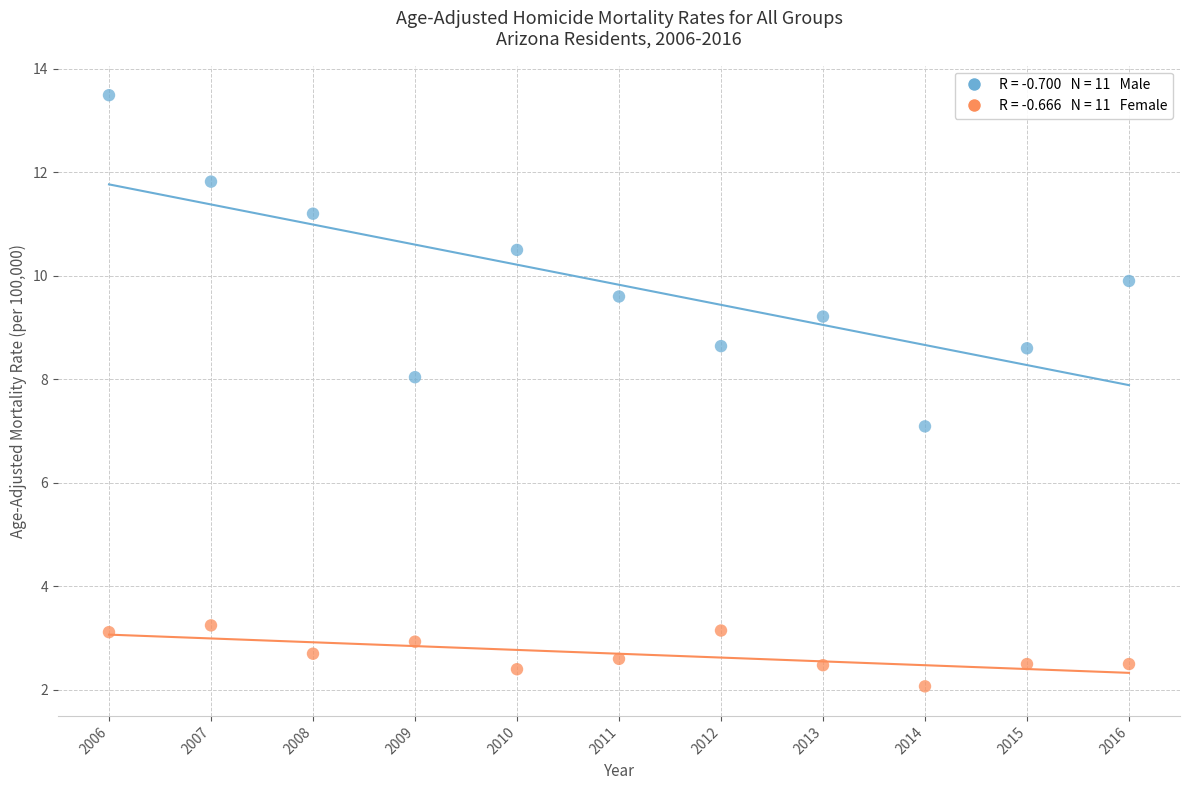

Across all data points, what is the range of X values (max minus min)?

10.0